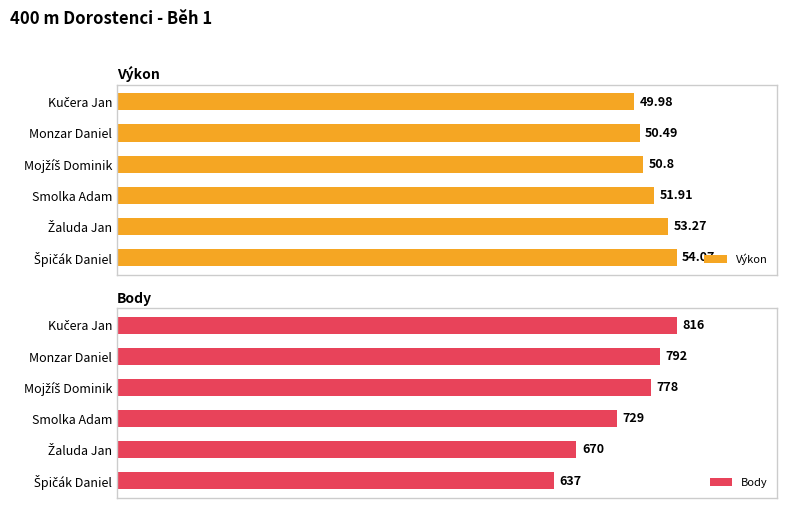

Where is Body nearest to the value 726?

Smolka Adam